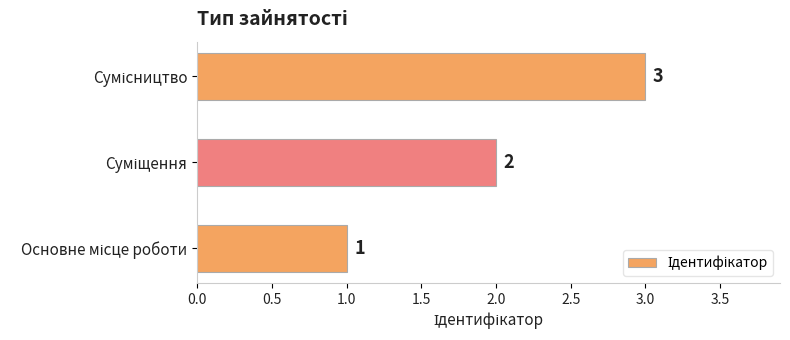

Count the values in the range 1 to 3.

3